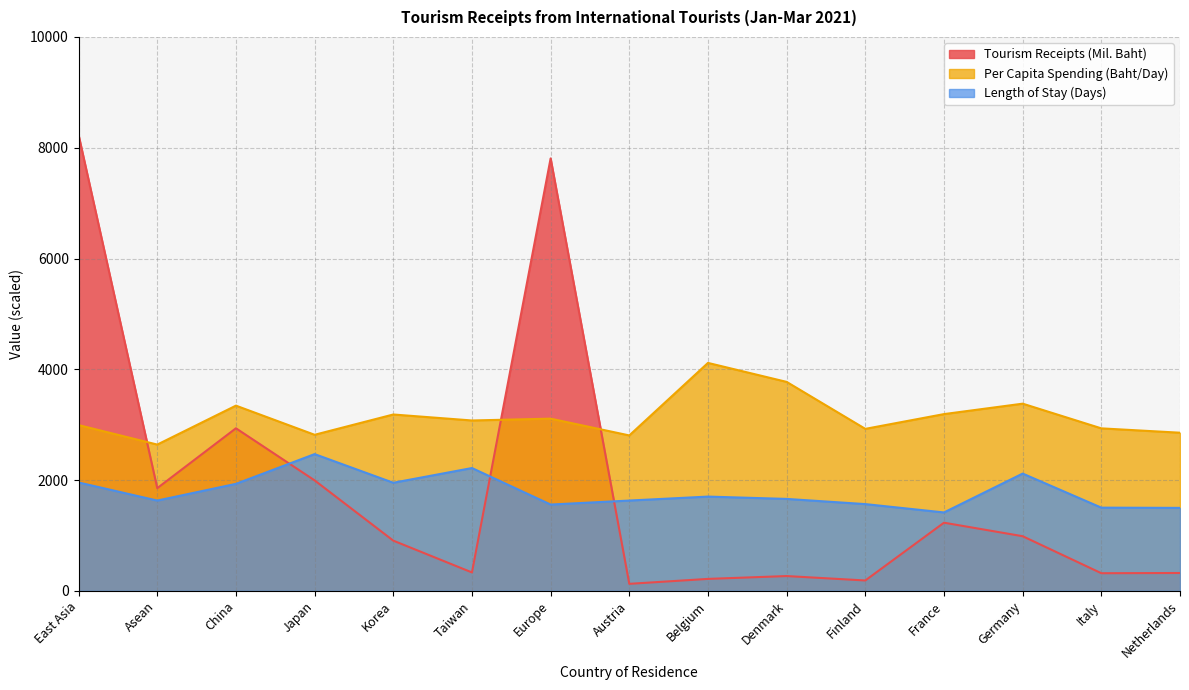

Which series ends up on top after the final intersection of Tourism Receipts (Mil. Baht) and Per Capita Spending (Baht/Day)?

Per Capita Spending (Baht/Day)